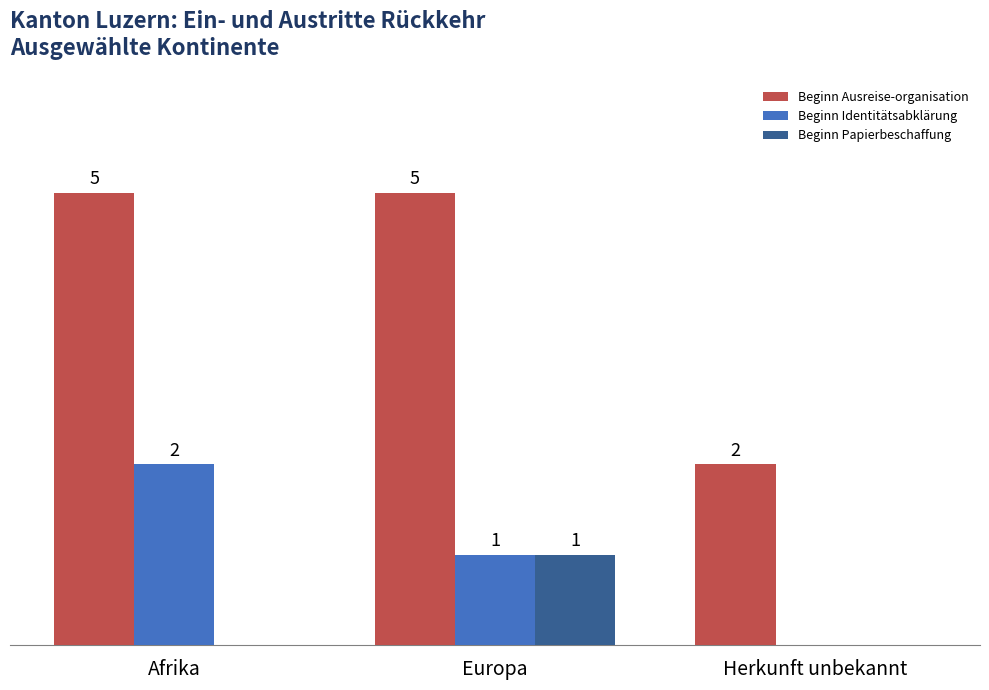

Which series has the widest spread of values?

Beginn Ausreise-organisation